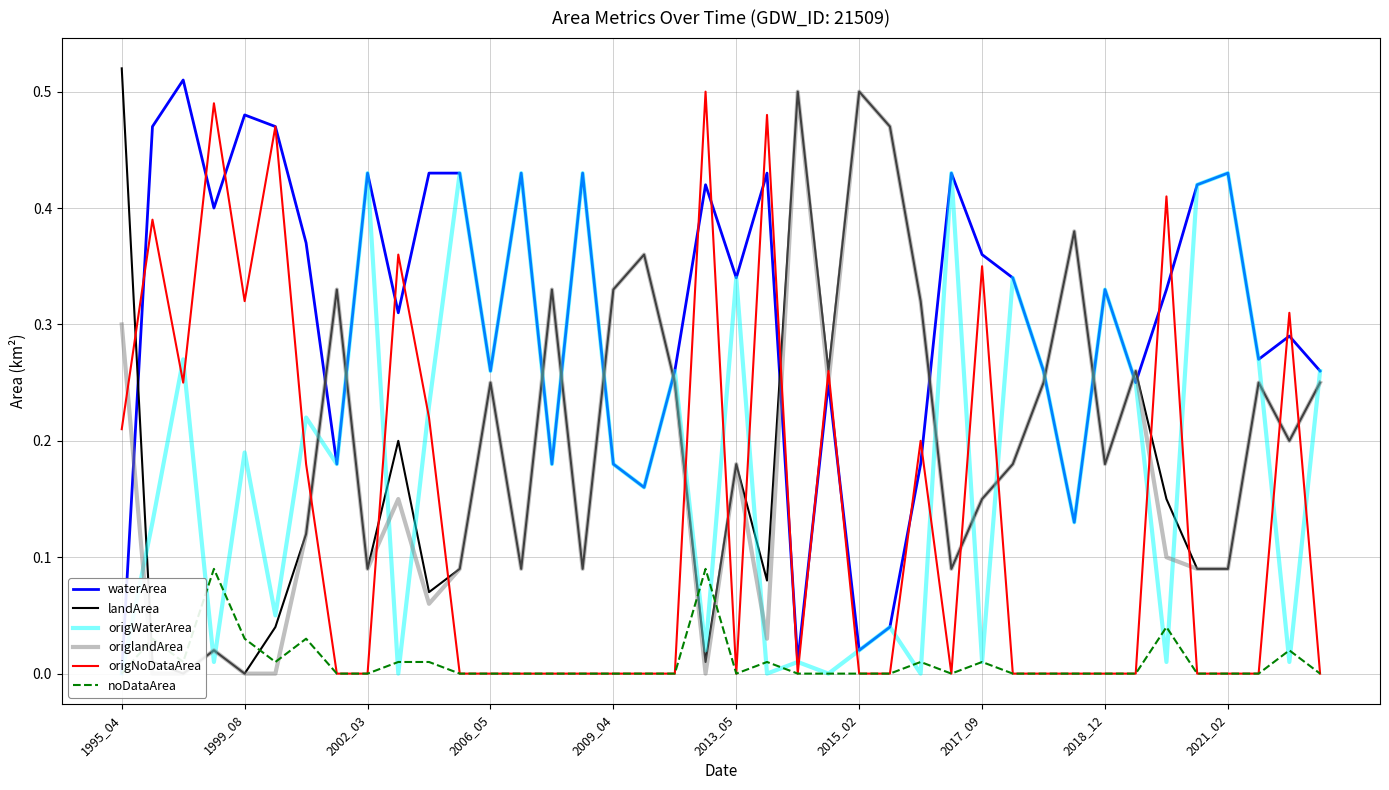

Which category has the highest value in the landArea series?

1995_04